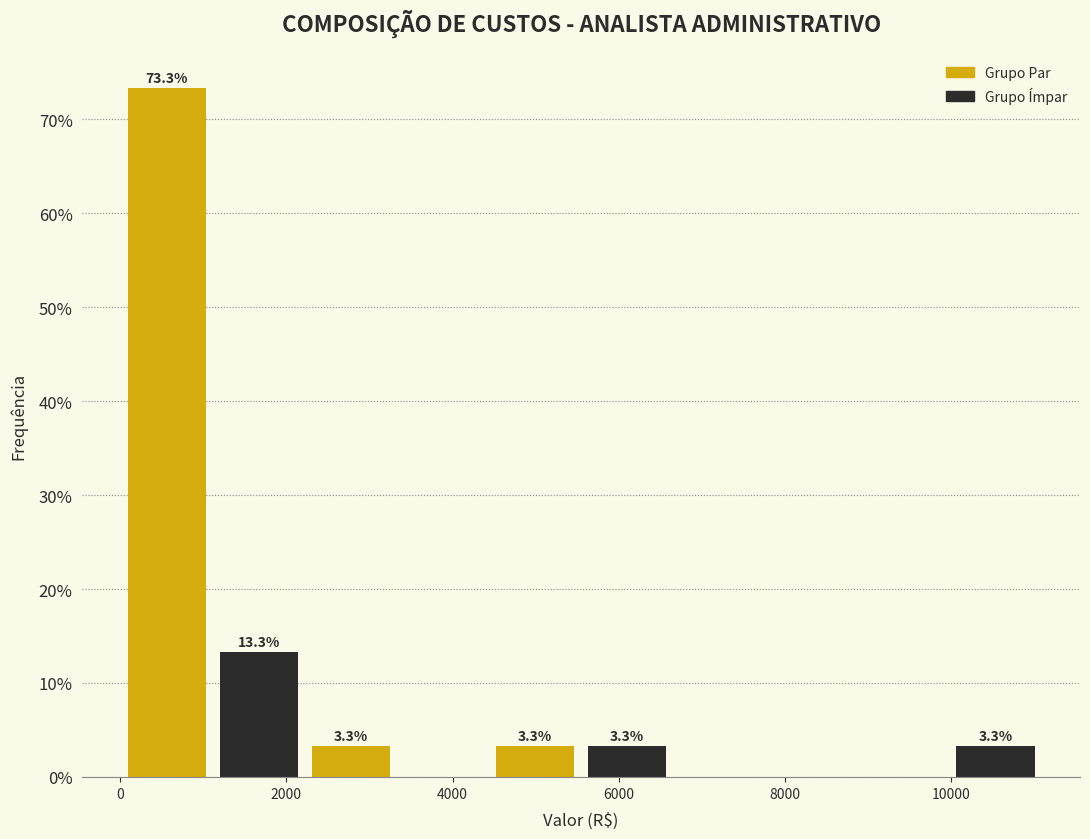

Over which range of the x-axis is the bar tallest?

0 to 1200